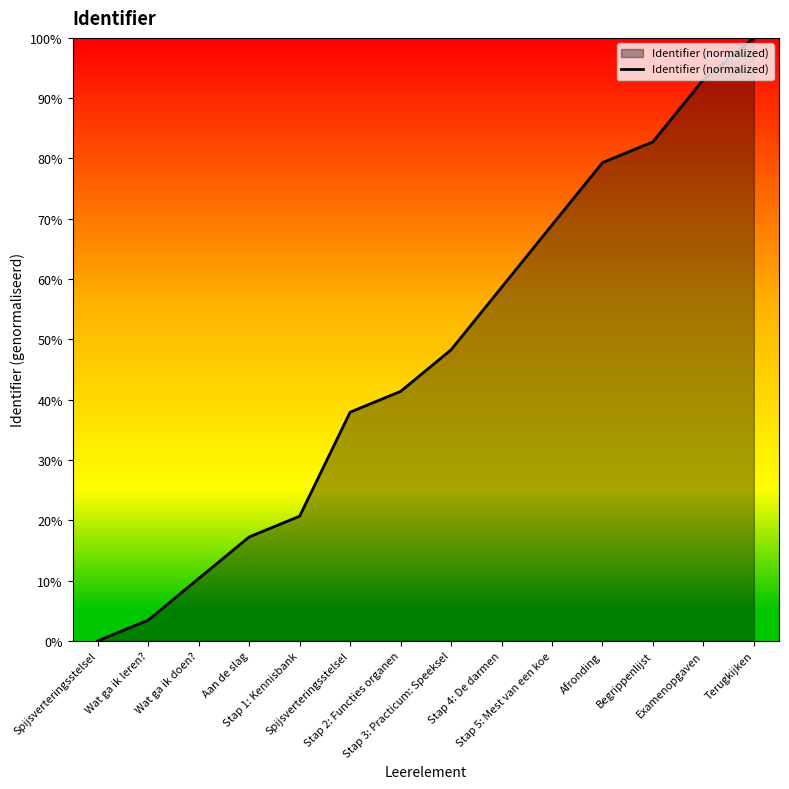

Reading left to right, list all the values displayed in this chart.

Spijsverteringsstelsel=0.0	Wat ga ik leren?=0.0	Wat ga ik doen?=0.1	Aan de slag=0.2	Stap 1: Kennisbank=0.2	Spijsverteringsstelsel=0.4	Stap 2: Functies organen=0.4	Stap 3: Practicum: Speeksel=0.5	Stap 4: De darmen=0.6	Stap 5: Mest van een koe=0.7	Afronding=0.8	Begrippenlijst=0.8	Examenopgaven=0.9	Terugkijken=1.0